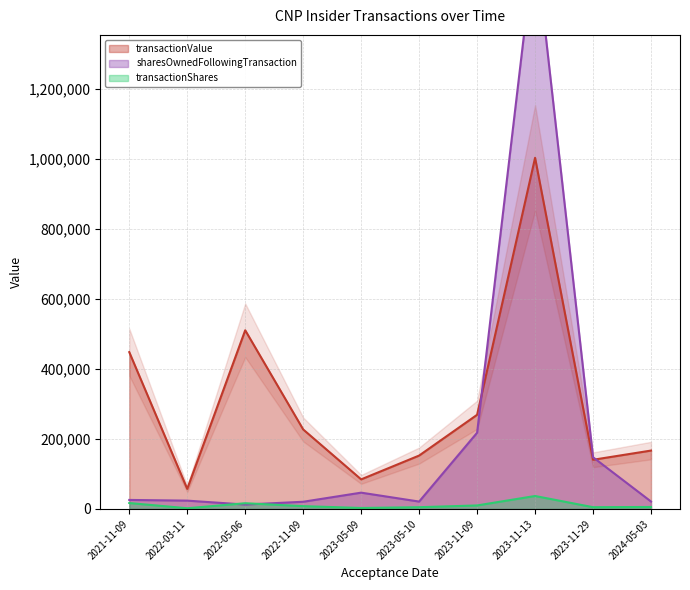

What position from the right is 2022-05-06?

8